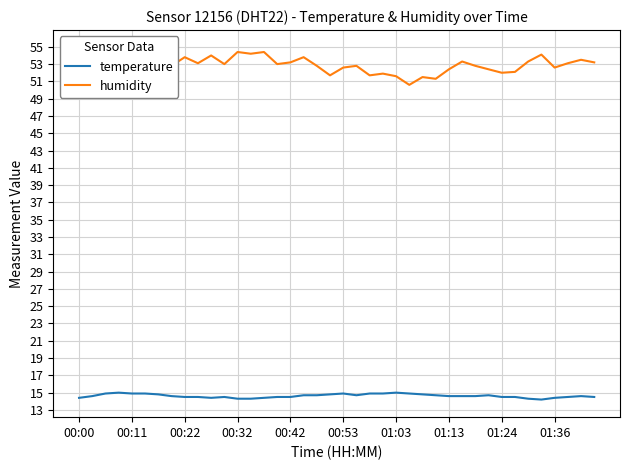

The temperature series shows 14.5 at 11. True or false?

True